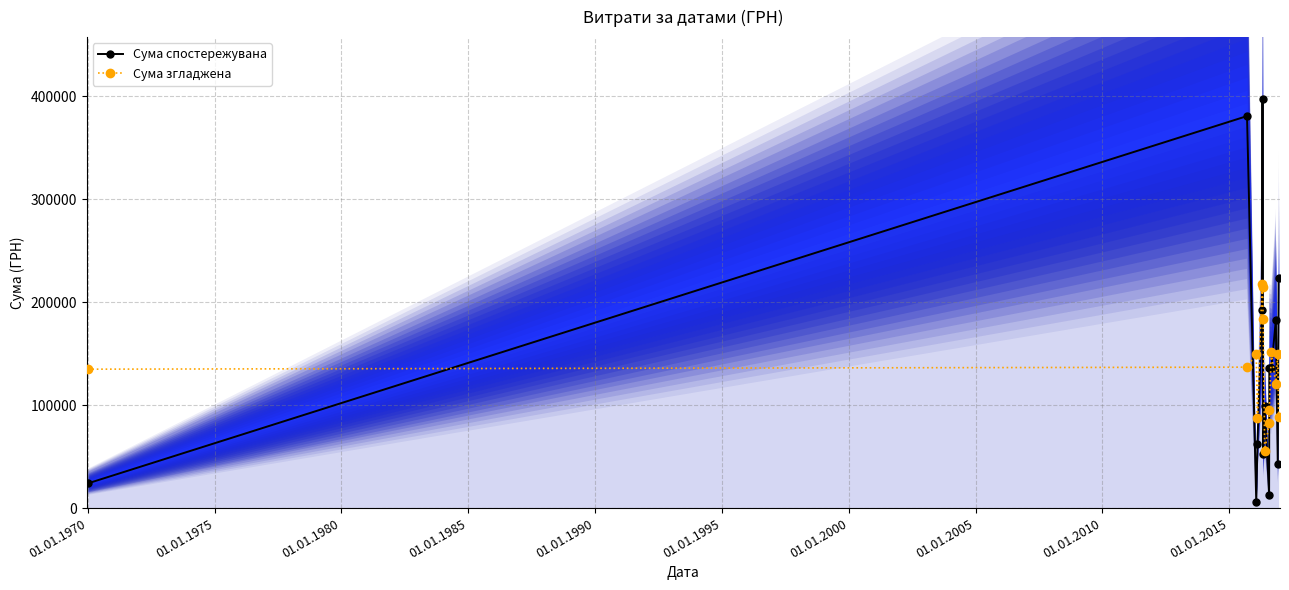

How many times do Сума згладжена and Сума спостережувана cross each other?

11